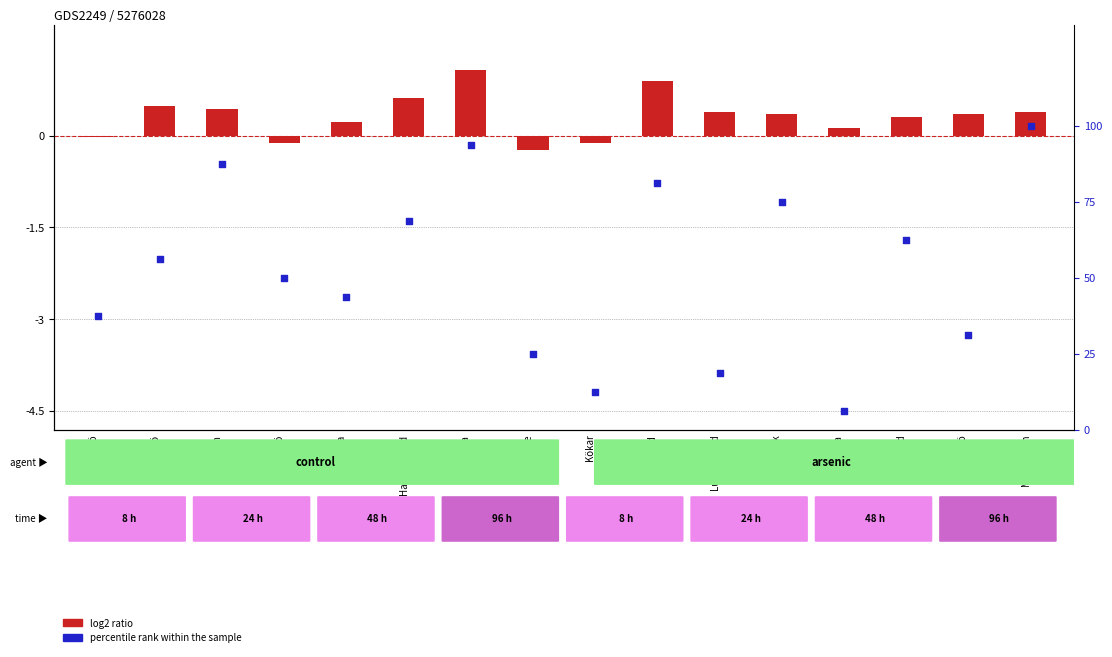

Which series has the largest Y range (max minus min)?

percentile rank within the sample